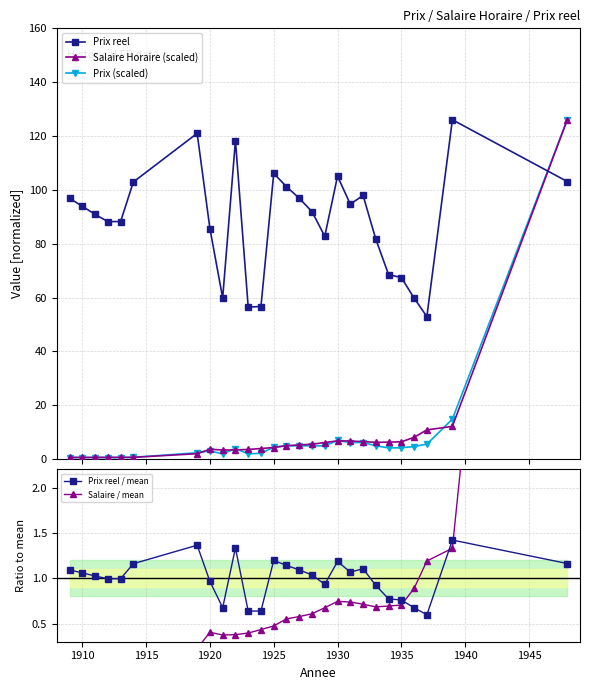

True or false: Salaire Horaire (scaled) has more than 1 interior local peaks.

True